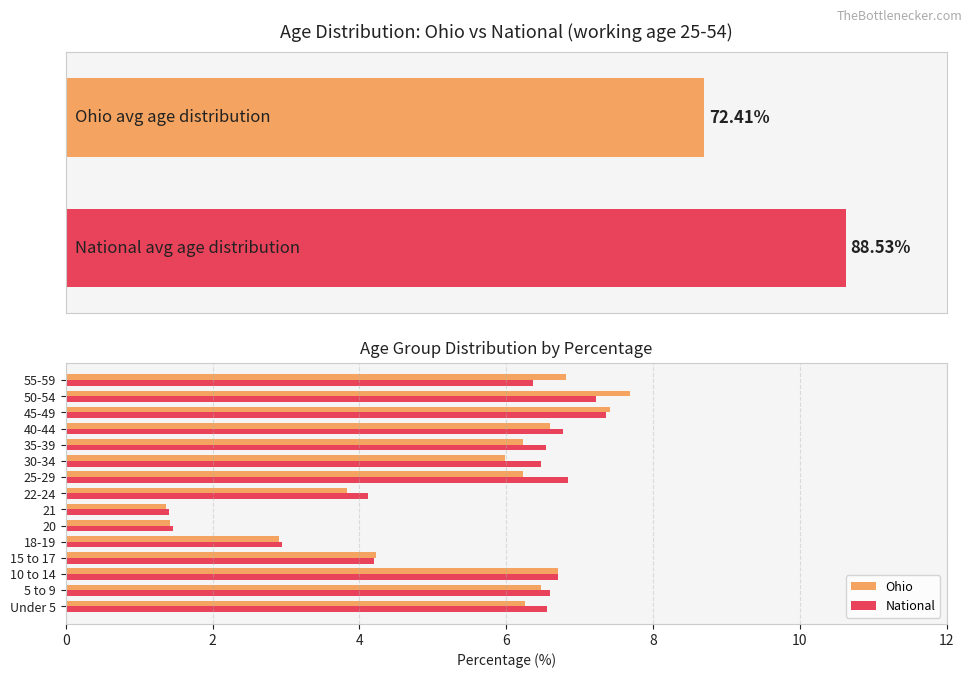

Between 15 to 17 and 18-19, which is larger?

15 to 17